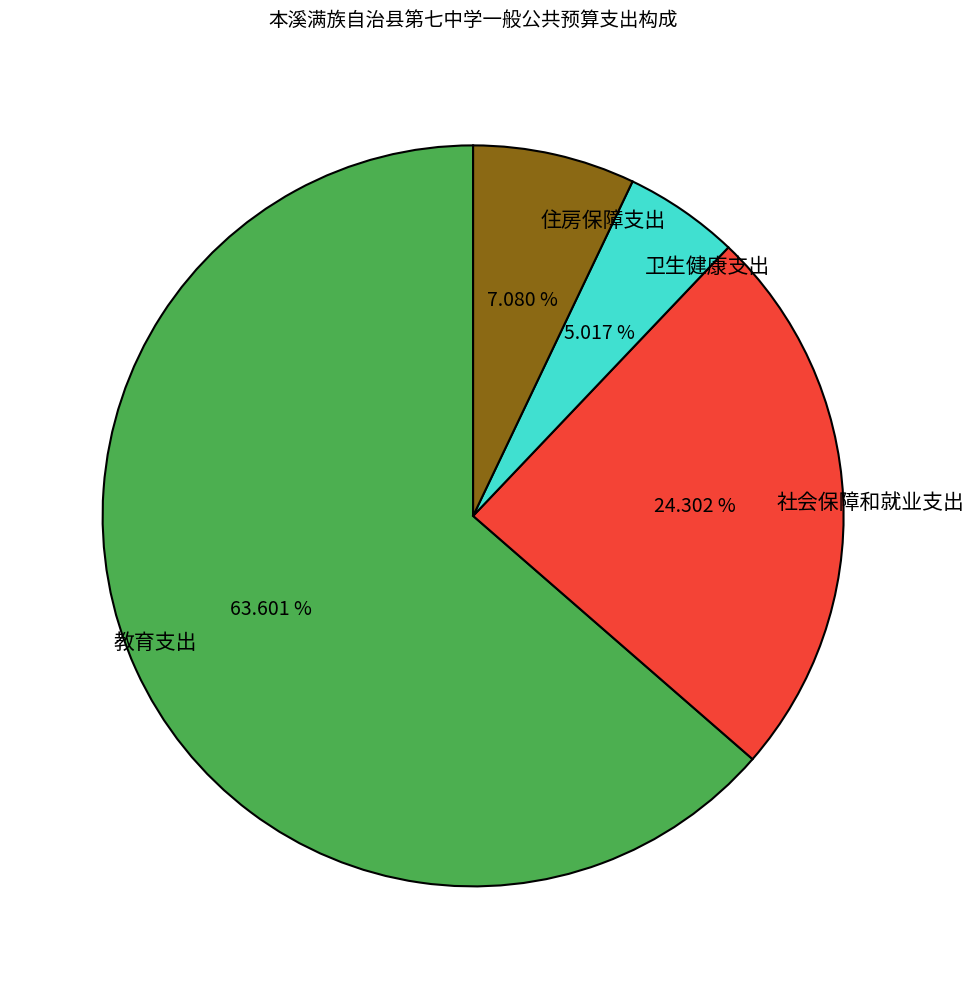

Combined, do 社会保障和就业支出 and 教育支出 account for over 50%?

Yes